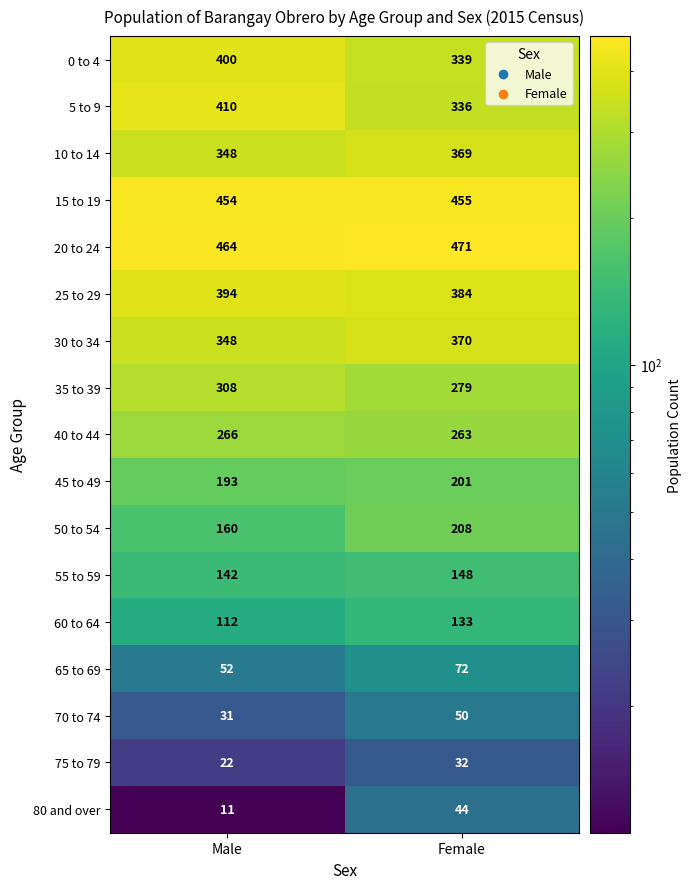

At which label is 30 to 34 closest to 359?

Male